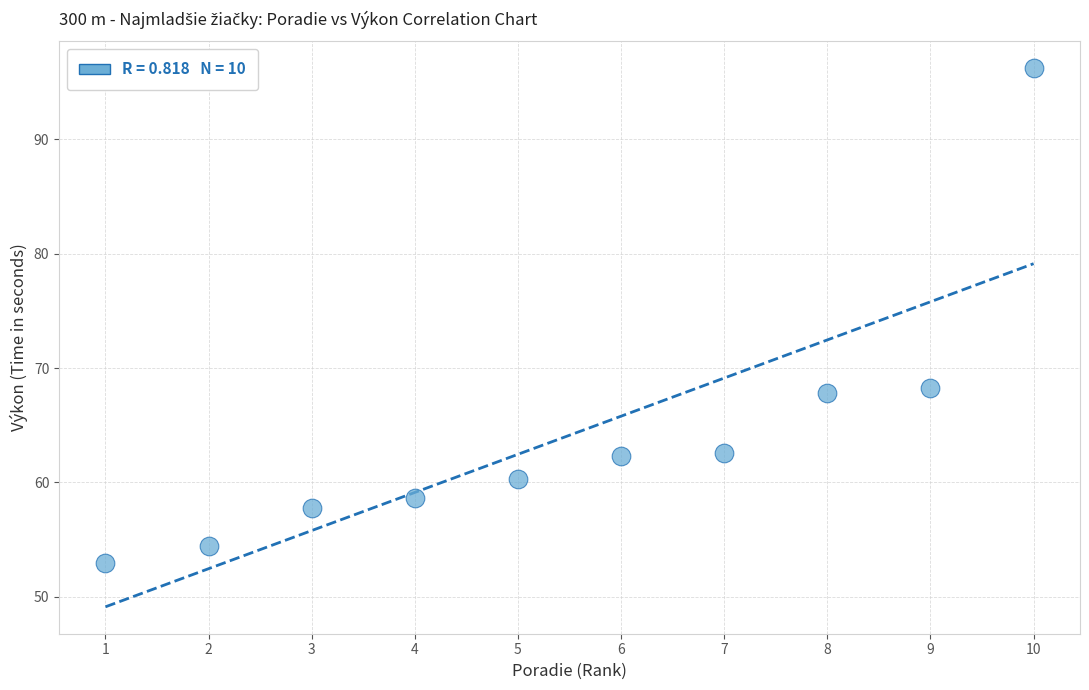

What is the range of X values (max minus min)?

9.0